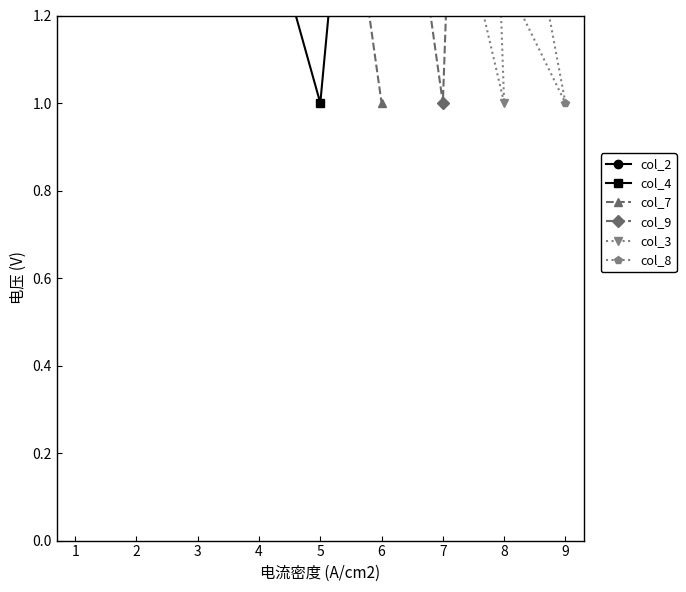

Where is col_4 nearest to the value 5?

3